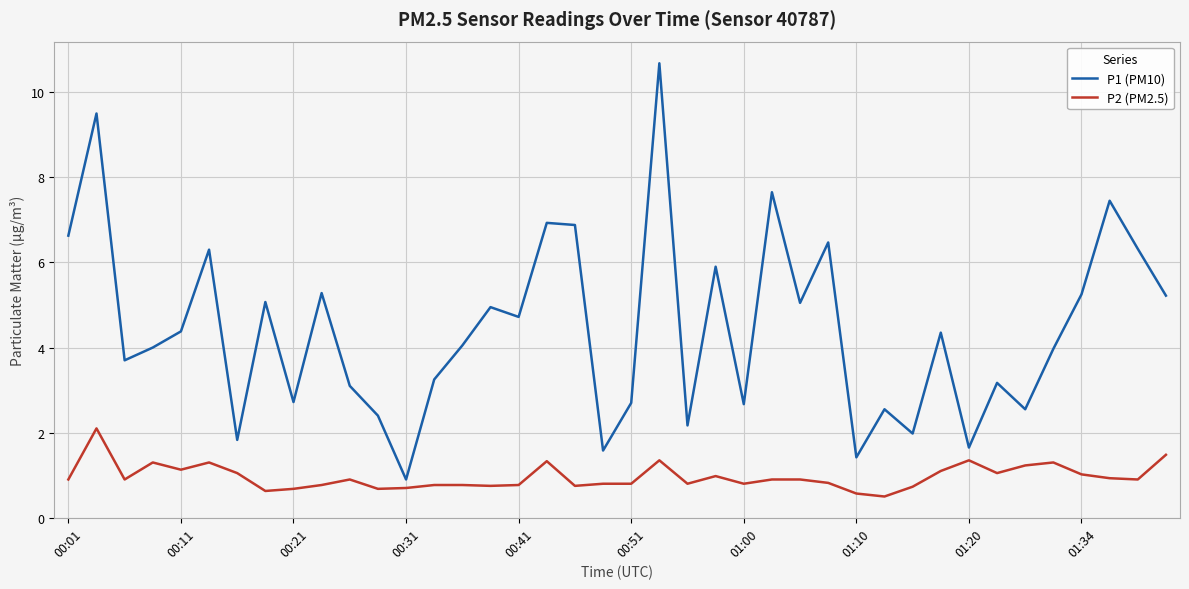

True or false: P2 (PM2.5) has more than 0 points higher than both neighbors.

True